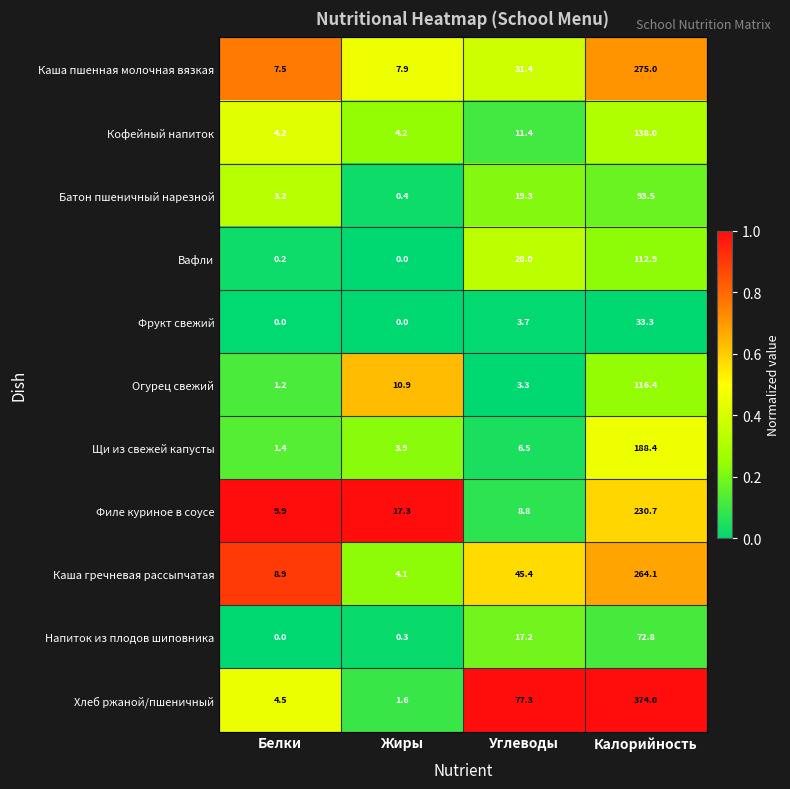

Which series has the largest range (max minus min)?

Хлеб ржаной/пшеничный